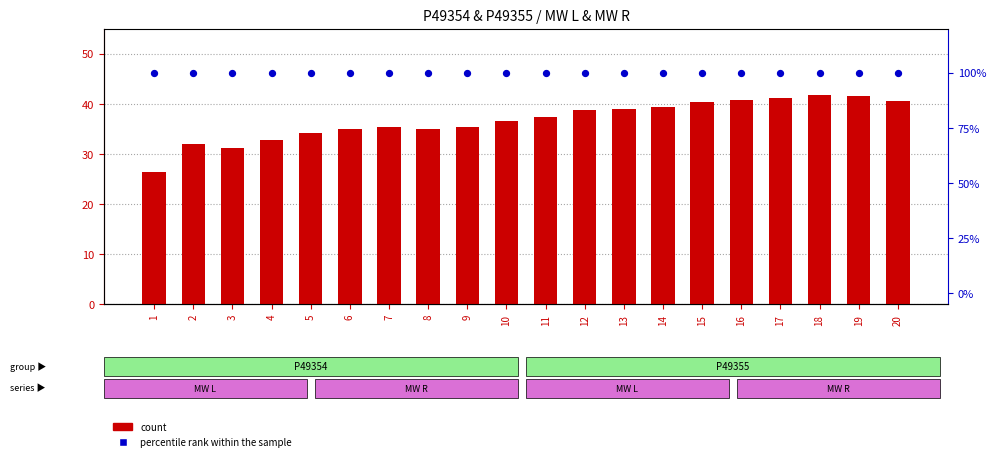

At which category is the sum across all series the highest?

18